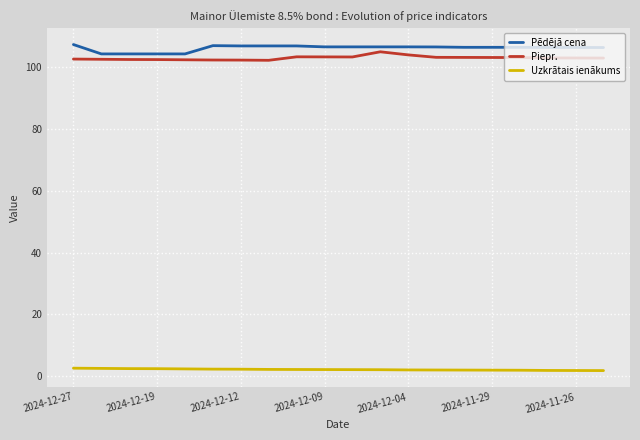

What is the maximum value for Pēdējā cena?

107.3